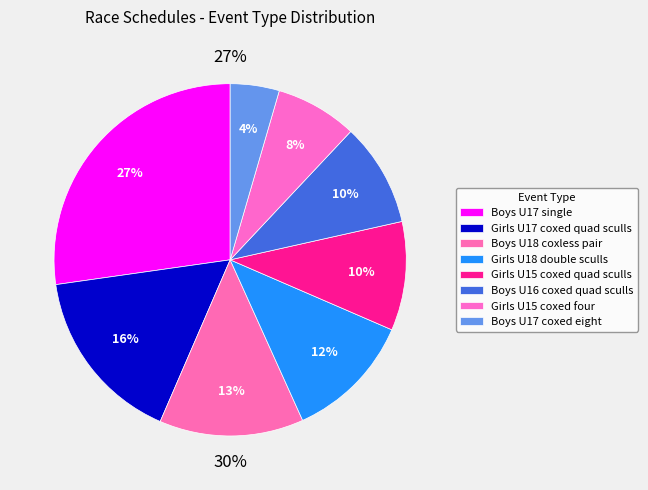

How many slices are in this pie chart?

8